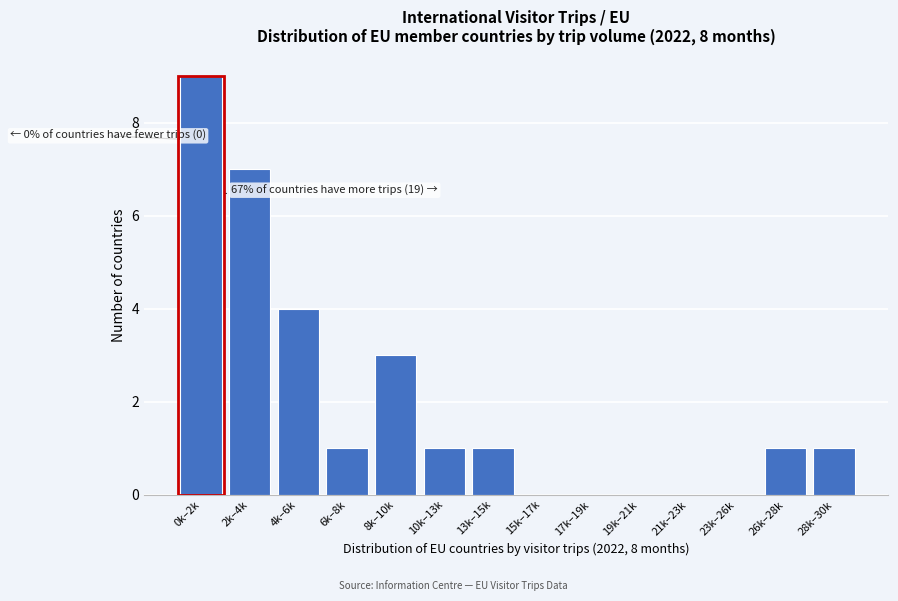

Reading left to right, transcribe all the data shown in this chart.

0k–2k=9	2k–4k=7	4k–6k=4	6k–8k=1	8k–10k=3	10k–13k=1	13k–15k=1	15k–17k=0	17k–19k=0	19k–21k=0	21k–23k=0	23k–26k=0	26k–28k=1	28k–30k=1